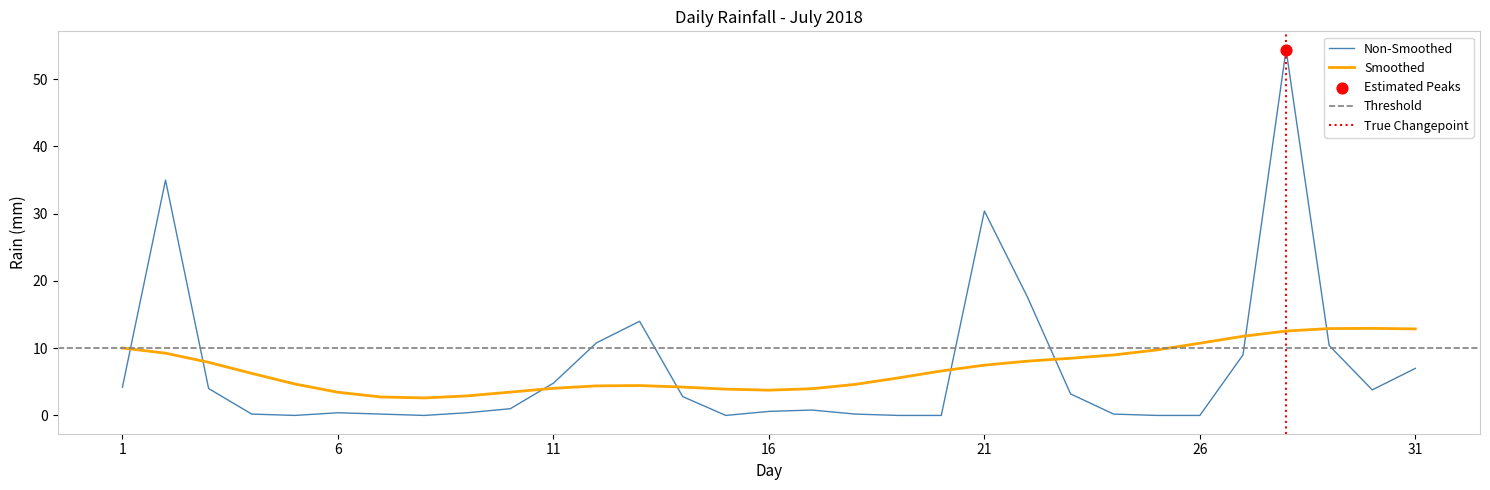

What is the ratio of the value at 2018-07-22 to the value at 2018-07-10?

17.6